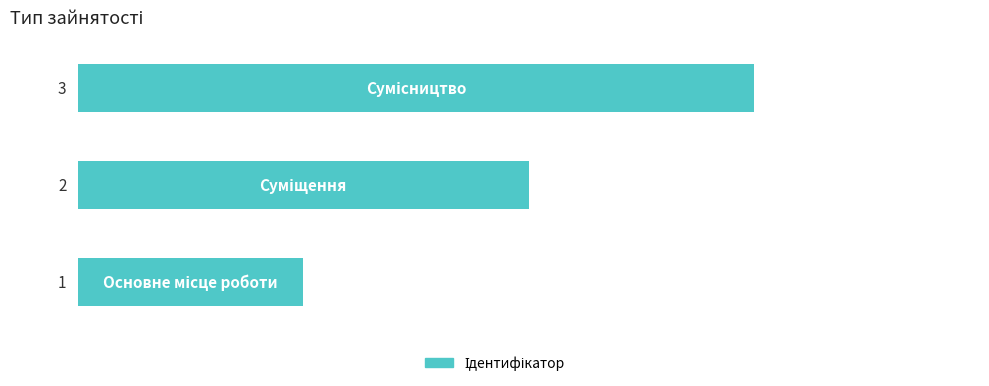

How many values are between 1 and 3?

3